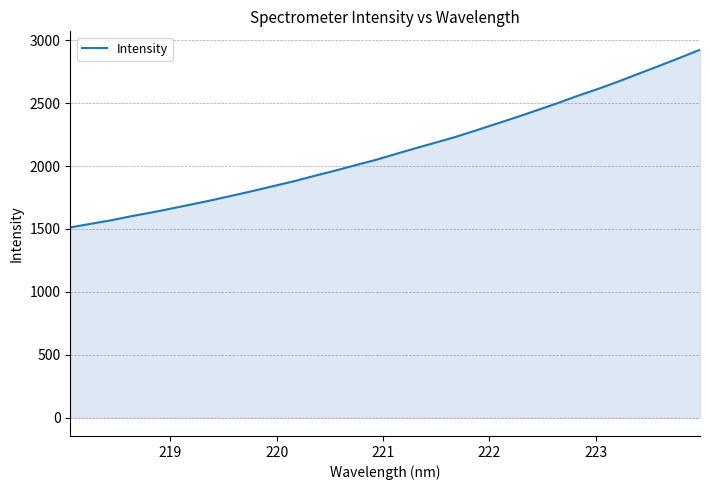

What is the minimum value shown in the chart?

1512.2